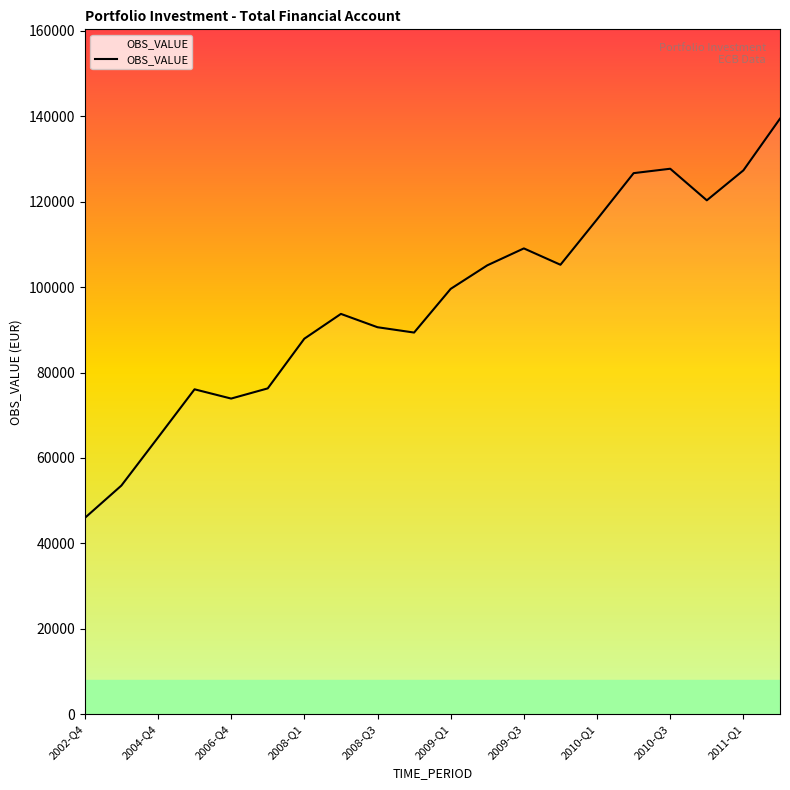

What is the minimum value shown in the chart?

45944.1